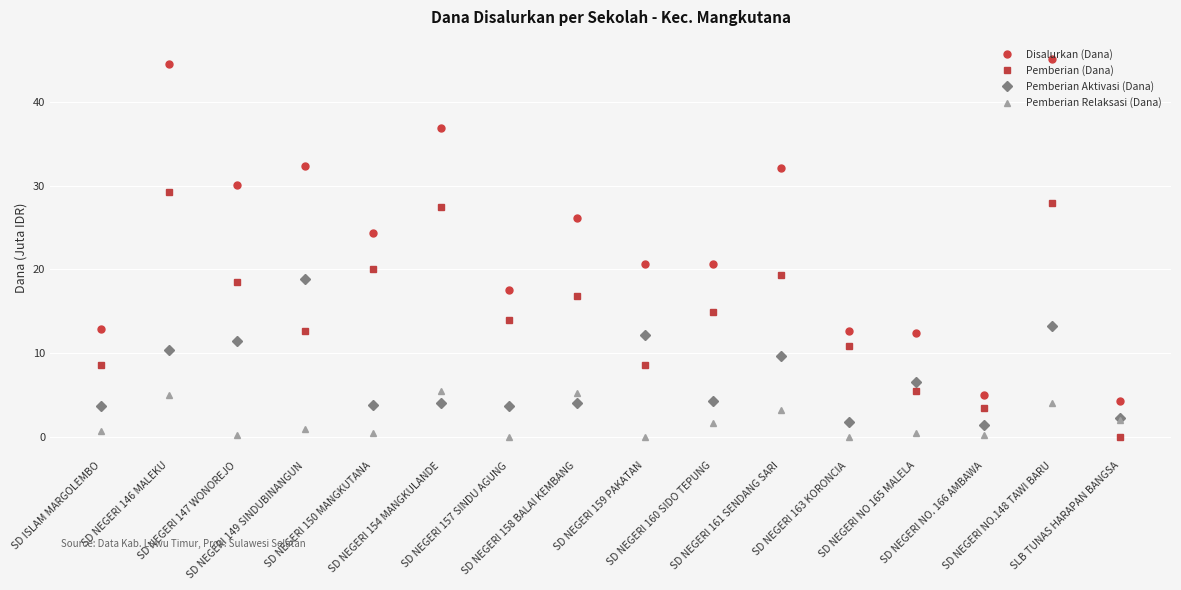

What is the value of the Disalurkan (Dana) point at the 4th from the left?

32.4